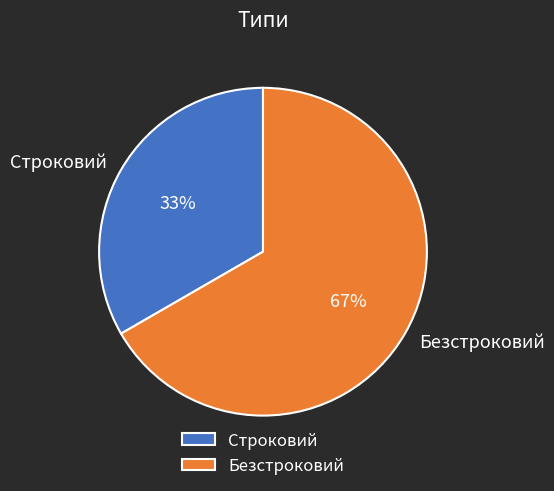

To the nearest percent, what percentage of the pie is Безстроковий?

67%